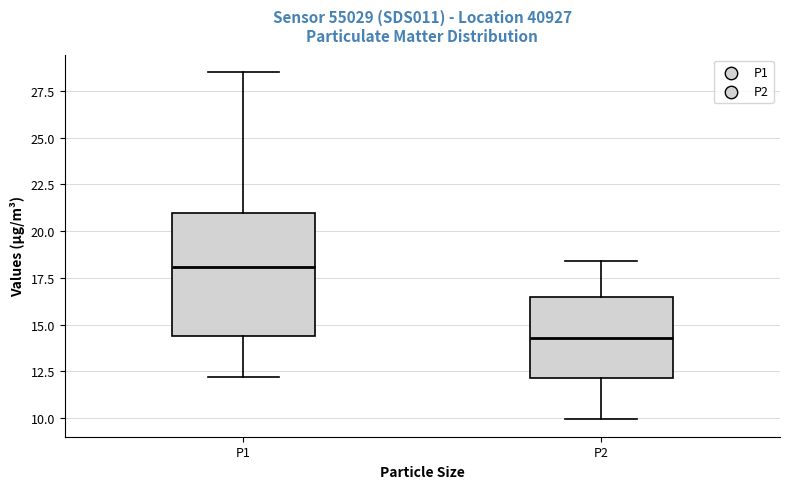

Where is the lower edge of the box for P1 on the y-axis? The values are not printed on the chart, so give them approximately, as read against the axis.

14.5